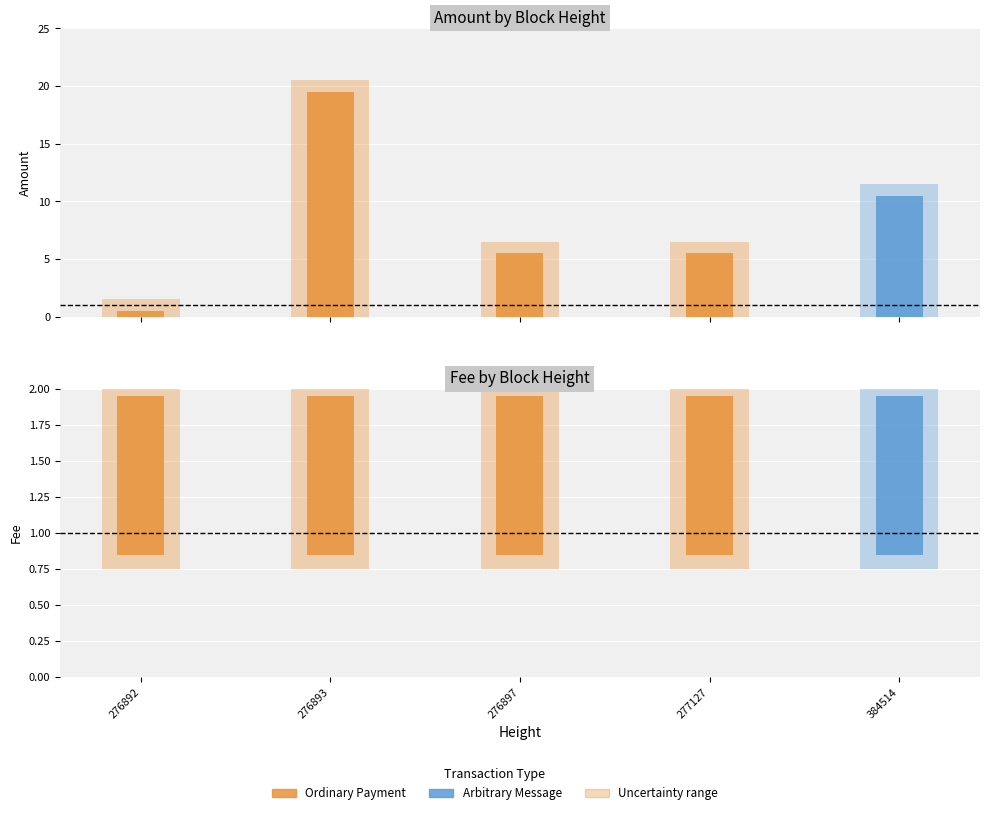

What is the approximate value of Fee at 276897?

1